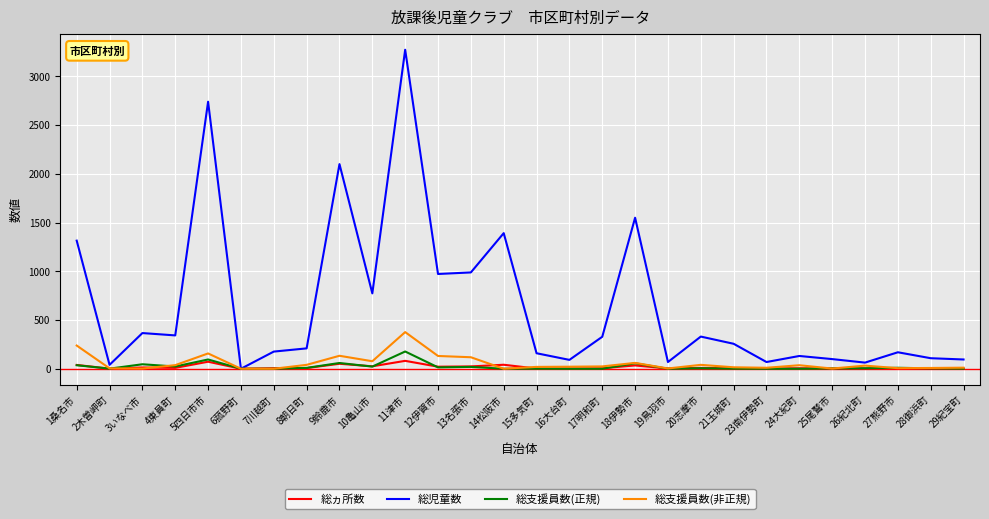

Which series has the largest total across all categories?

総児童数